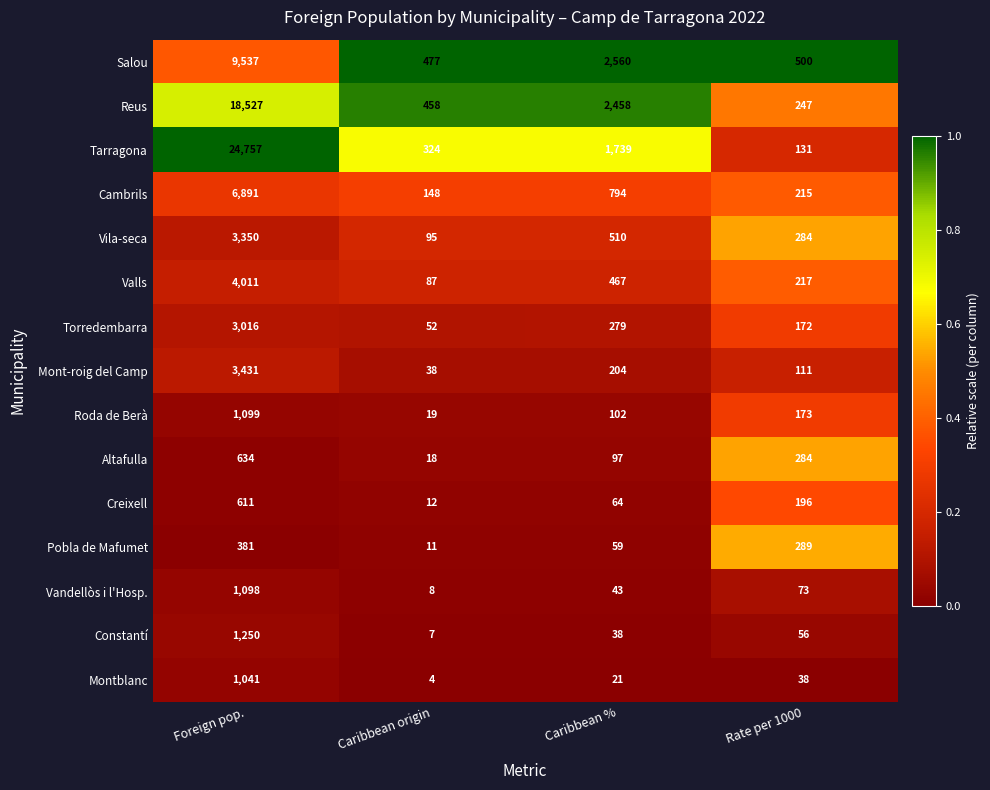

Is the value of Reus at Caribbean origin greater than the value of Pobla de Mafumet at Foreign pop.?

Yes